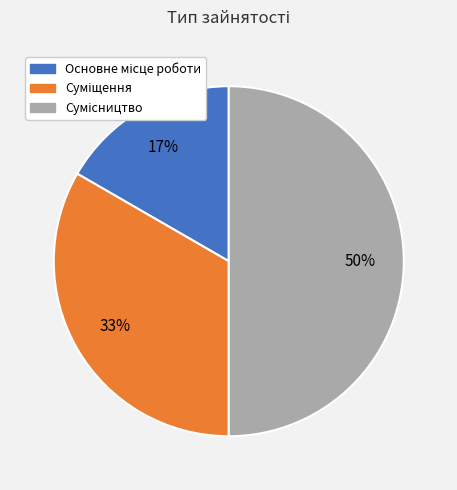

To the nearest percent, what is the average slice percentage?

33%